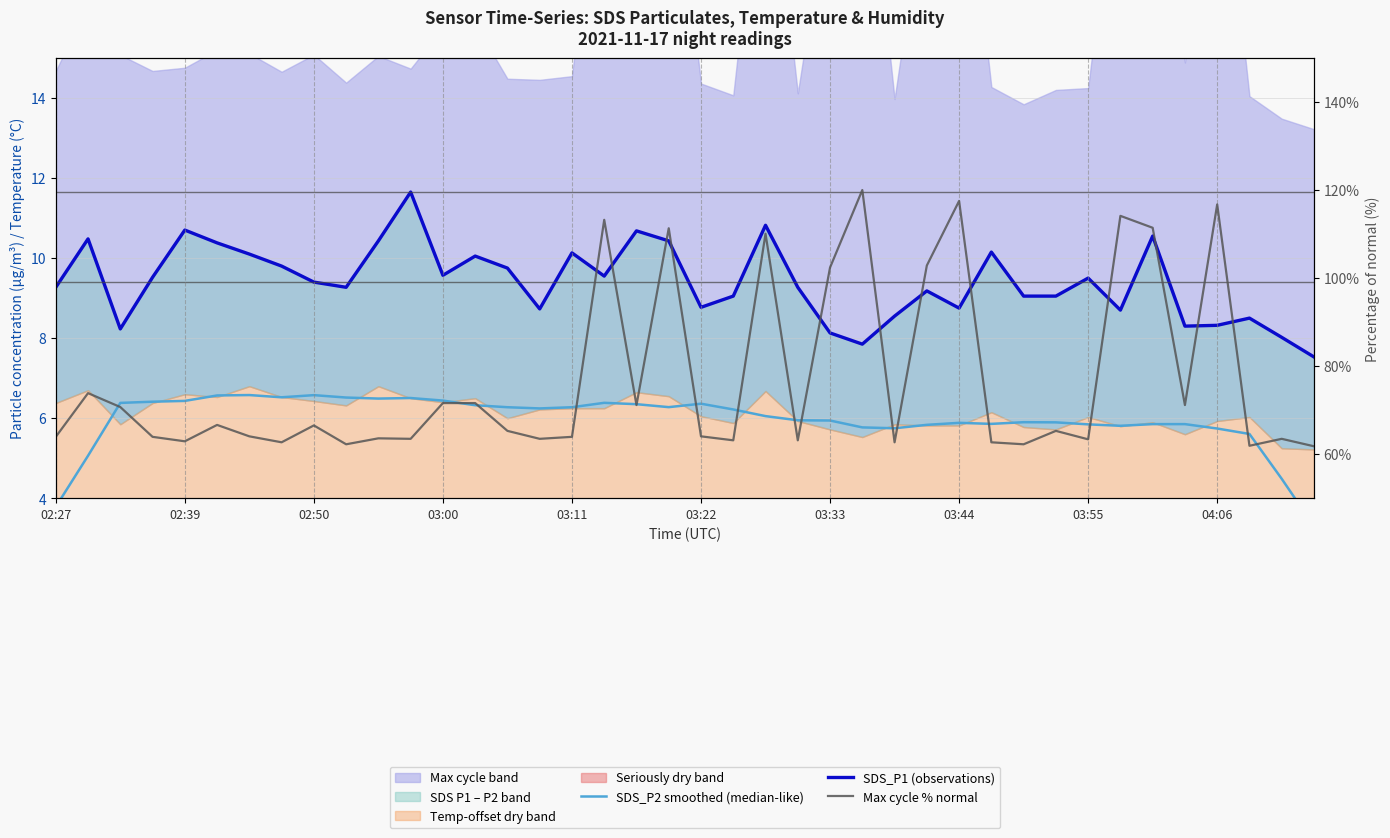

How many values in the Max cycle % normal series are below 65?

20